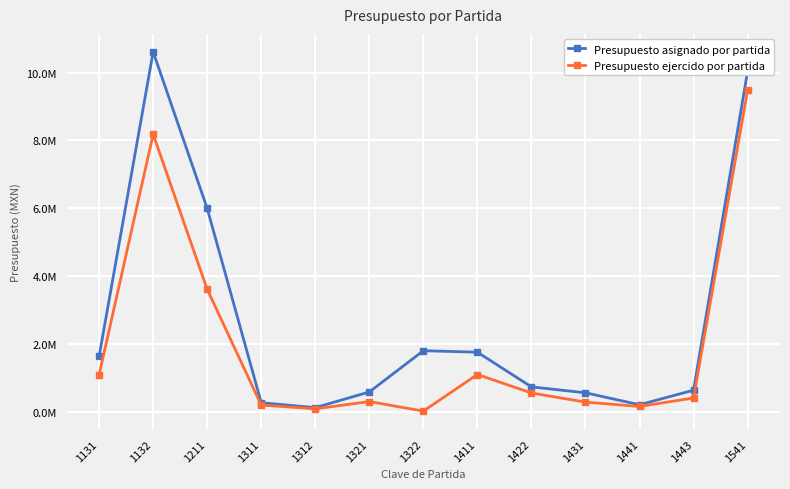

Rank the series at 1541 from lowest to highest value.

Presupuesto ejercido por partida, Presupuesto asignado por partida